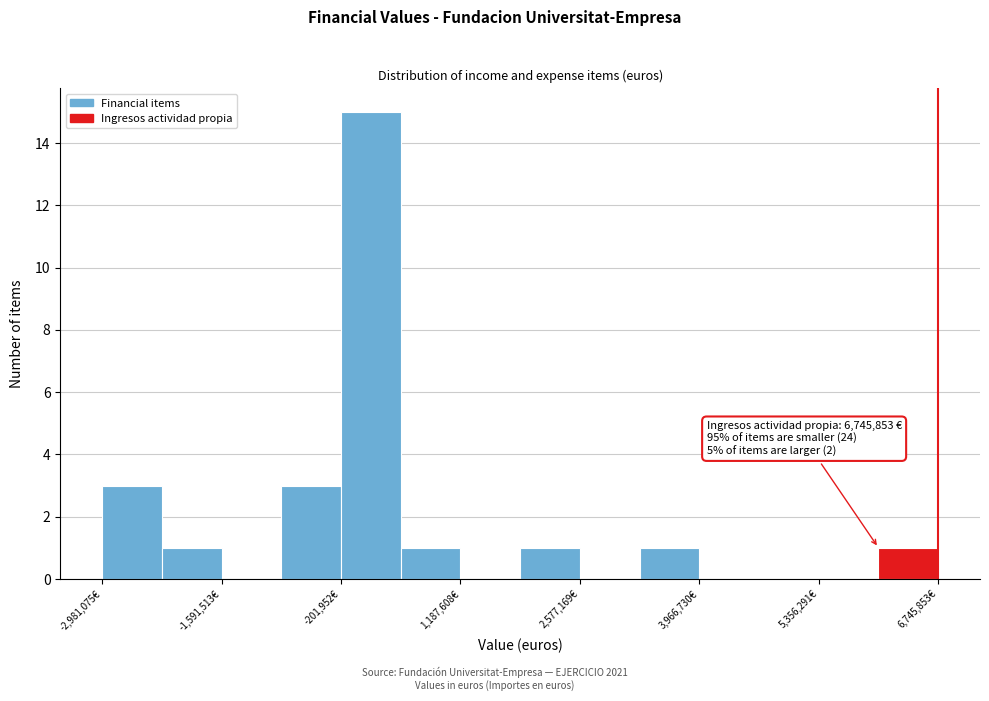

Around what value on the x-axis is the tallest bar? Give the approximate position of its centre, as read against the axis.

200000